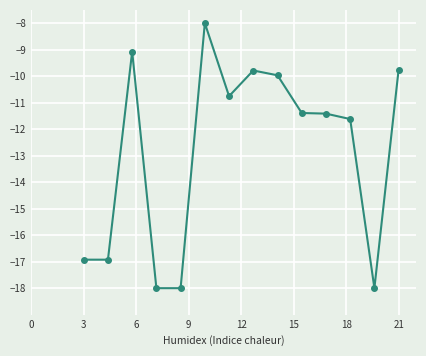

What is the minimum value shown in the chart?

-18.0